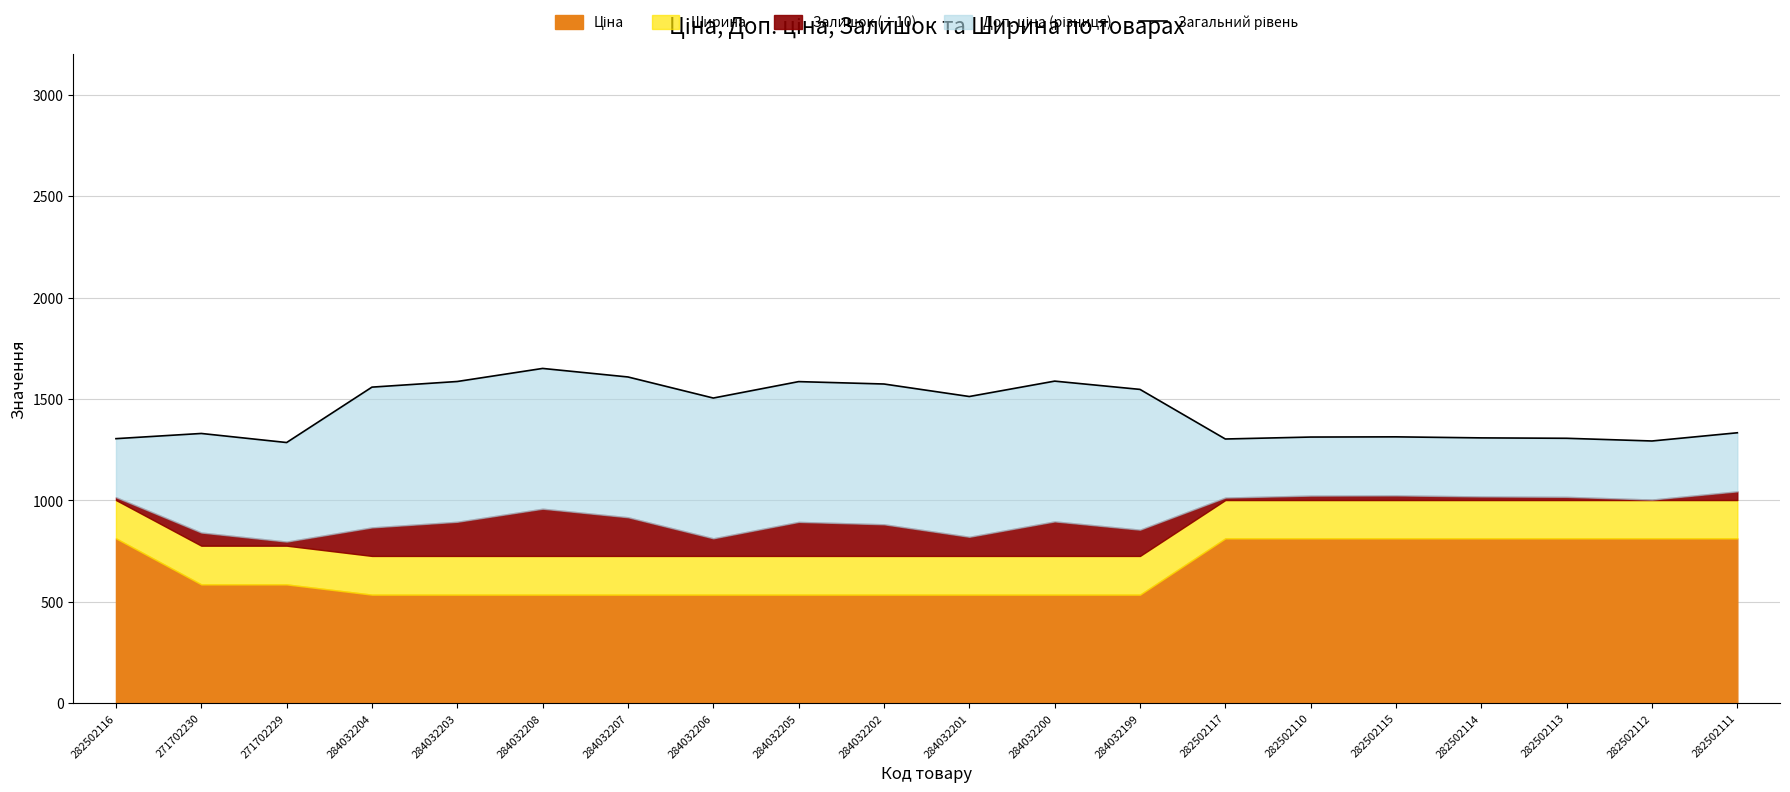

Which category has the lowest value across all series?

271702229